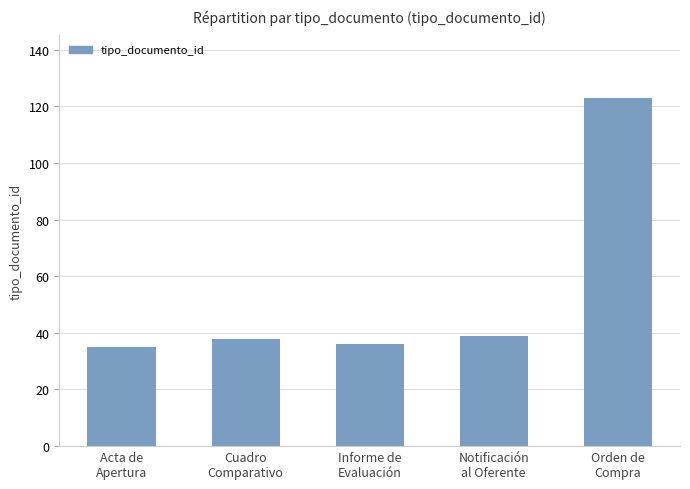

What is the sum of all values?

271